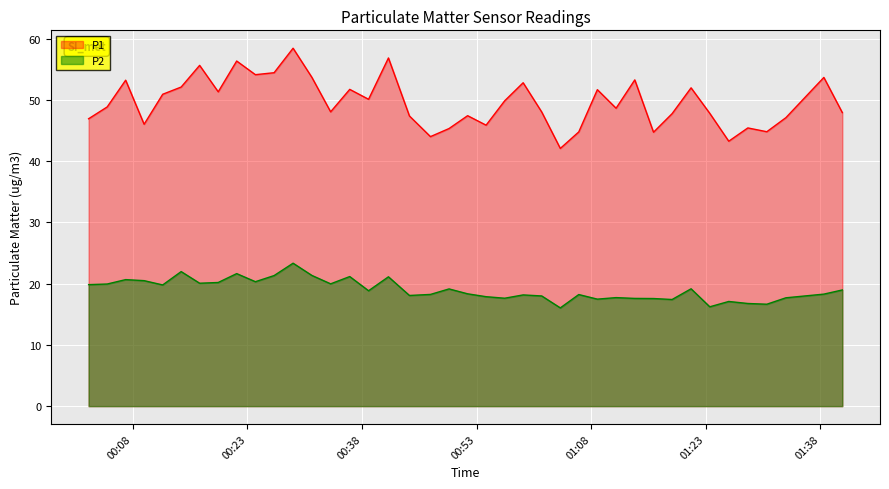

Which label corresponds to the largest value in the chart?

2022-11-25T00:28:59